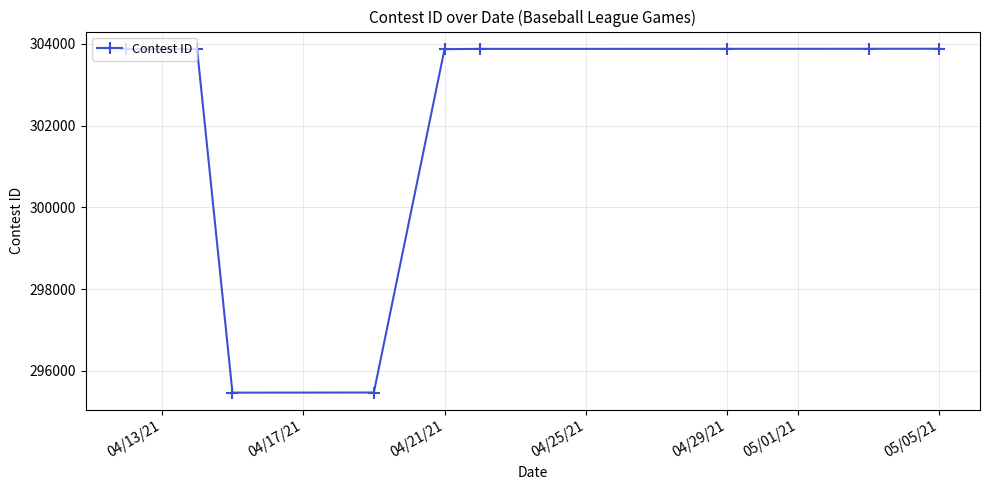

What is the average value?

302009